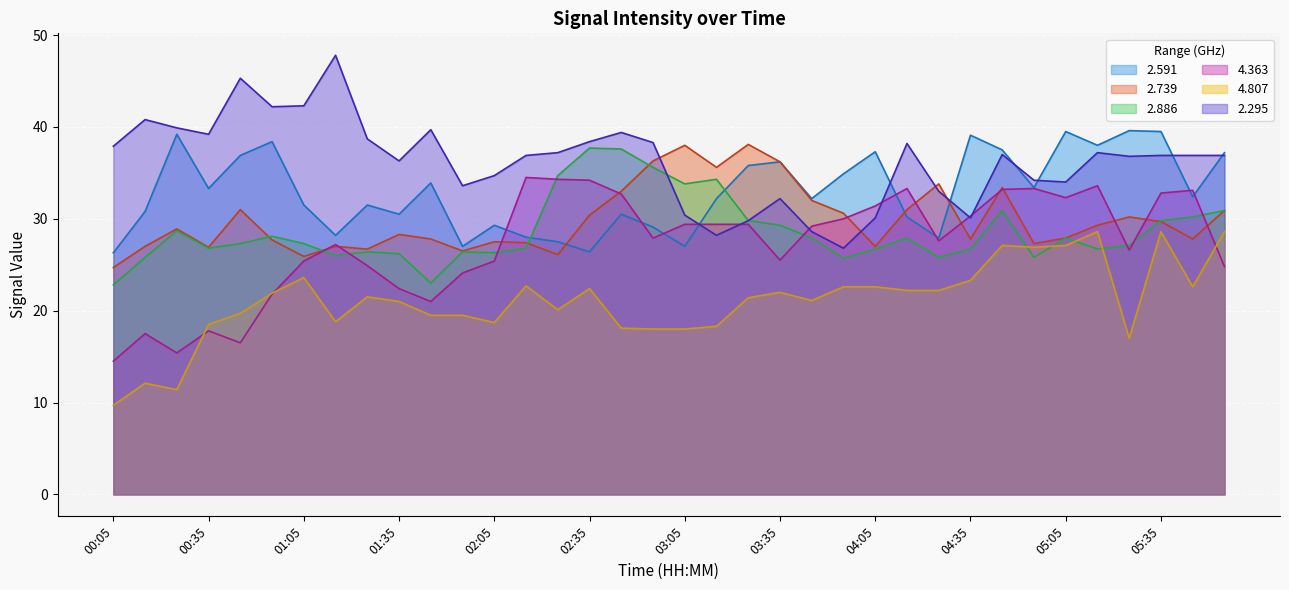

At which category does 2.739 reach its first local valley?

00:35